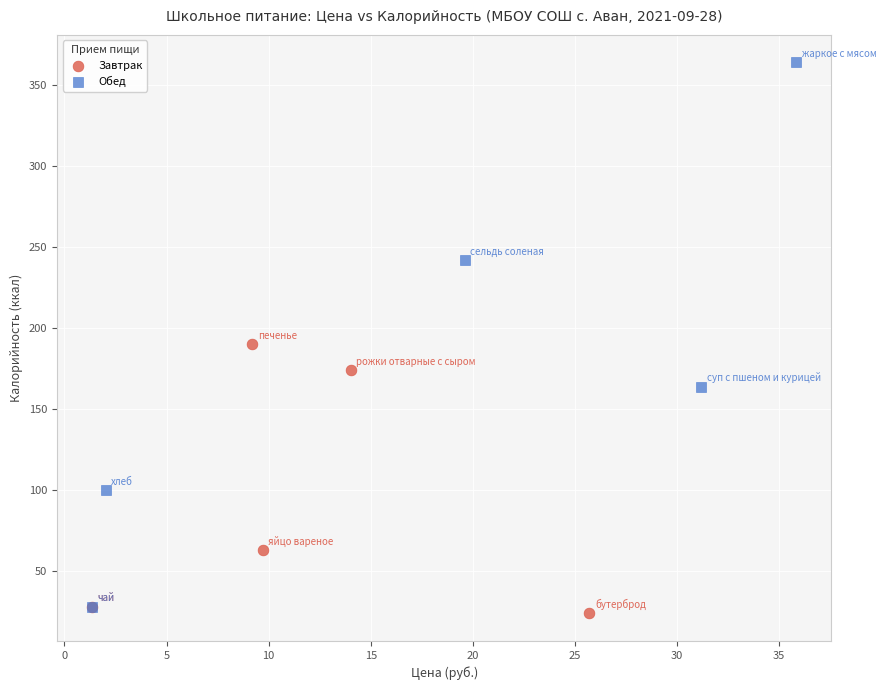

Which series contains the highest Y value?

Обед